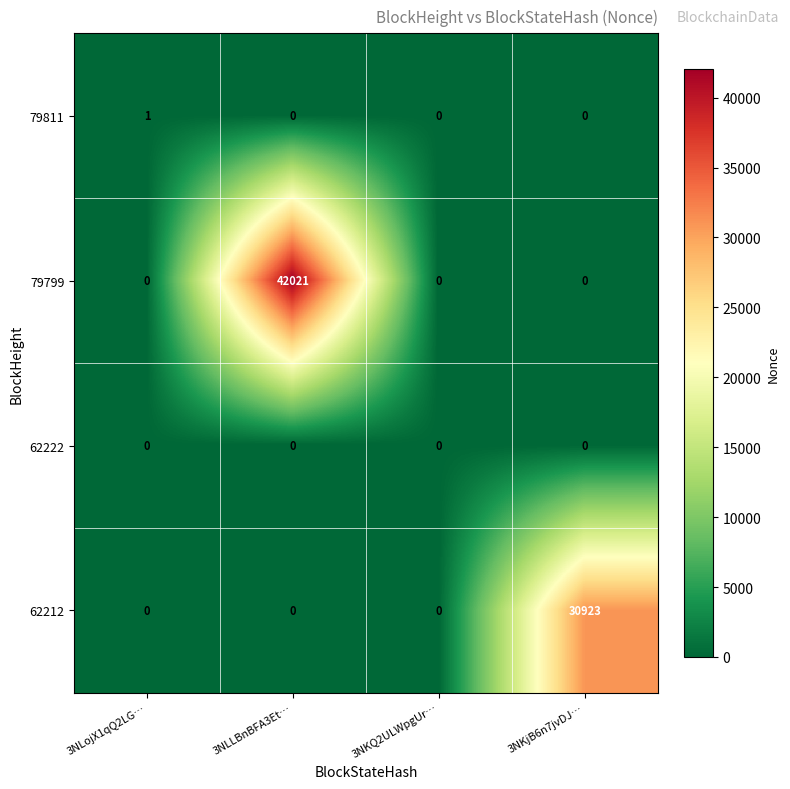

Reading left to right, transcribe all the data shown in this chart.

79811: 1	0	0	0
79799: 0	42021	0	0
62222: 0	0	0	0
62212: 0	0	0	30923